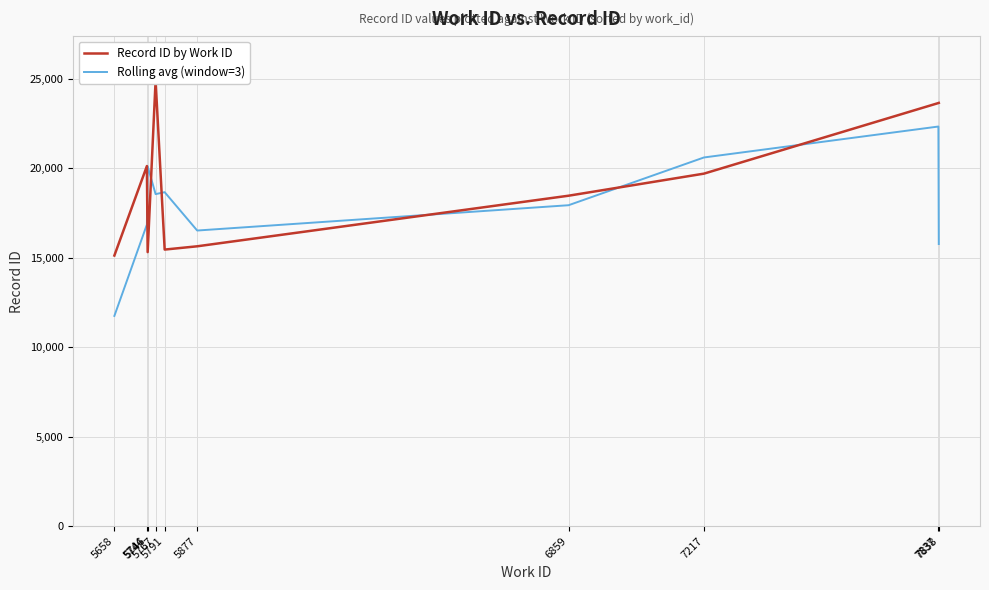

Which has a higher value, 7217 or 7837?

7837